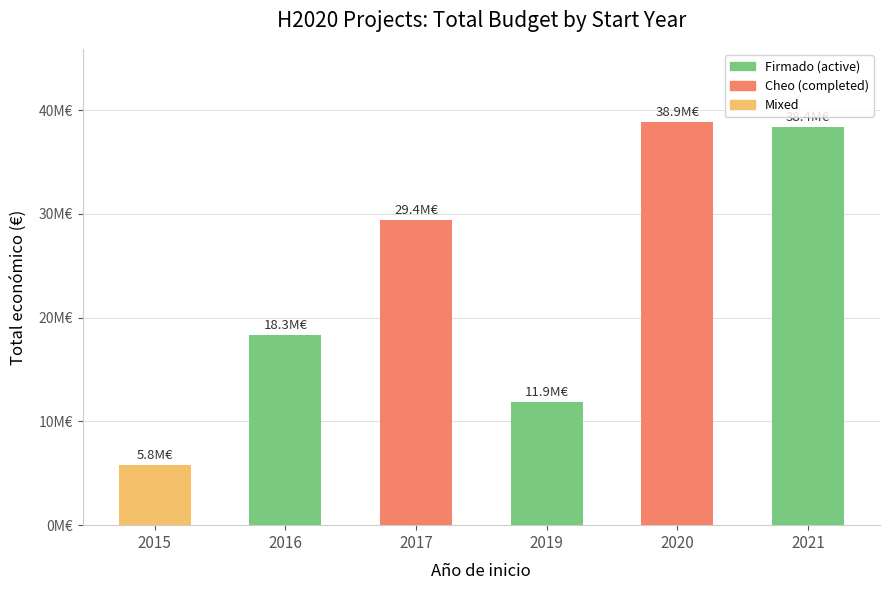

Which has a higher value, 2017 or 2016?

2017